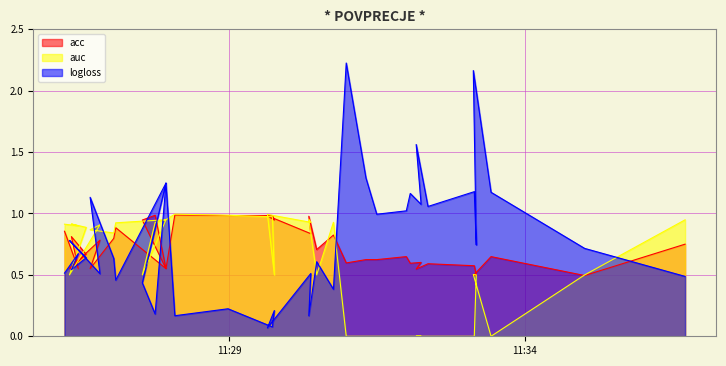

List the labels in order of acc value, largest first.

2021-11-29T11:28:05, 2021-11-29T11:27:45, 2021-11-29T11:28:59, 2021-11-29T11:29:44, 2021-11-29T11:29:39, 2021-11-29T11:30:21, 2021-11-29T11:27:32, 2021-11-29T11:29:46, 2021-11-29T11:27:05, 2021-11-29T11:26:13, 2021-11-29T11:30:23, 2021-11-29T11:30:46, 2021-11-29T11:26:20, 2021-11-29T11:27:03, 2021-11-29T11:26:49, 2021-11-29T11:36:43, 2021-11-29T11:30:29, 2021-11-29T11:26:35, 2021-11-29T11:32:00, 2021-11-29T11:33:26, 2021-11-29T11:31:19, 2021-11-29T11:31:30, 2021-11-29T11:32:15, 2021-11-29T11:30:59, 2021-11-29T11:32:04, 2021-11-29T11:32:22, 2021-11-29T11:33:09, 2021-11-29T11:26:27, 2021-11-29T11:26:18, 2021-11-29T11:26:39, 2021-11-29T11:27:56, 2021-11-29T11:27:56, 2021-11-29T11:32:10, 2021-11-29T11:33:08, 2021-11-29T11:33:11, 2021-11-29T11:35:01